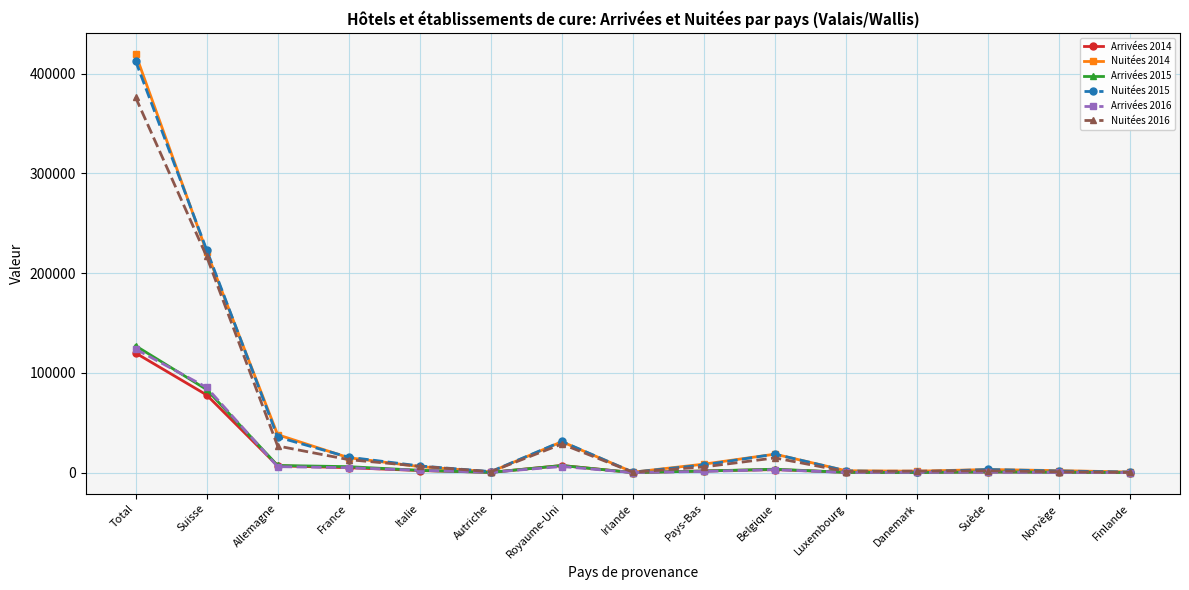

Which category has the highest value in the Nuitées 2014 series?

Total